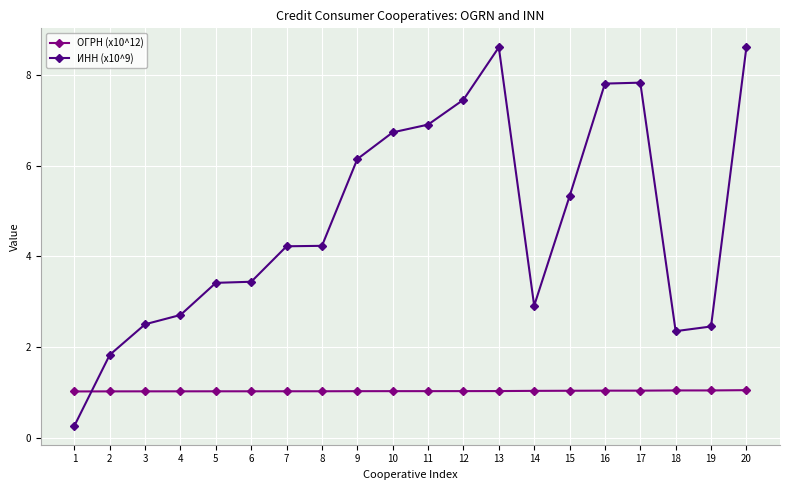

At which label does ИНН (x10^9) first exceed 4?

7